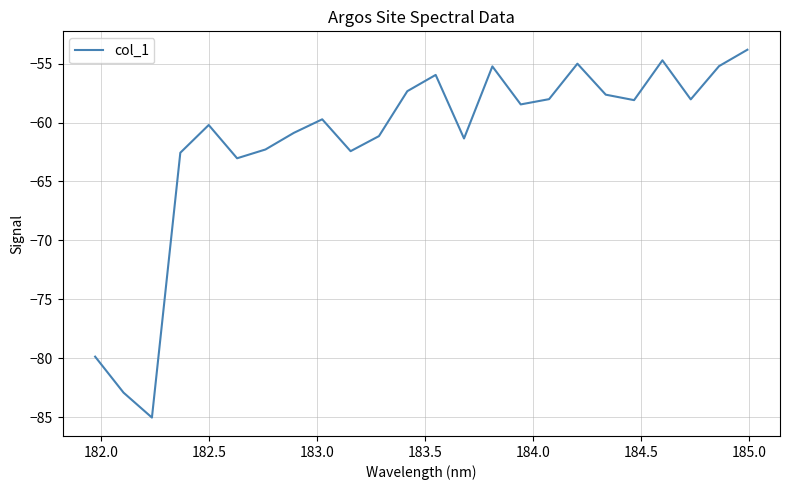

What is the greatest value displayed?

-53.8